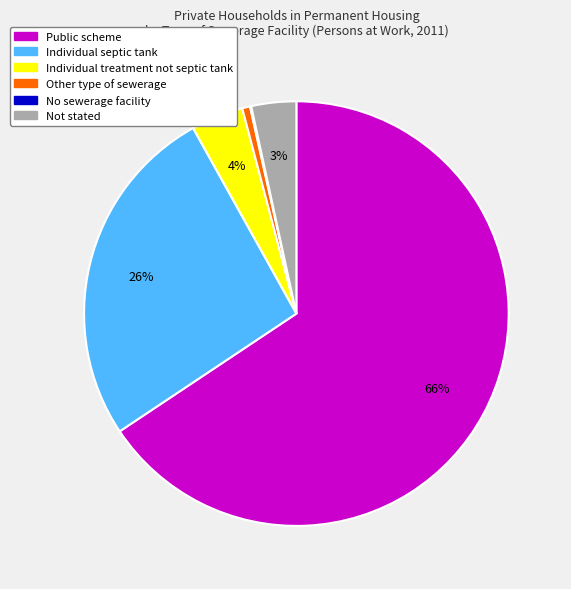

Is the sum of Other type of sewerage and Individual treatment not septic tank greater than half?

No